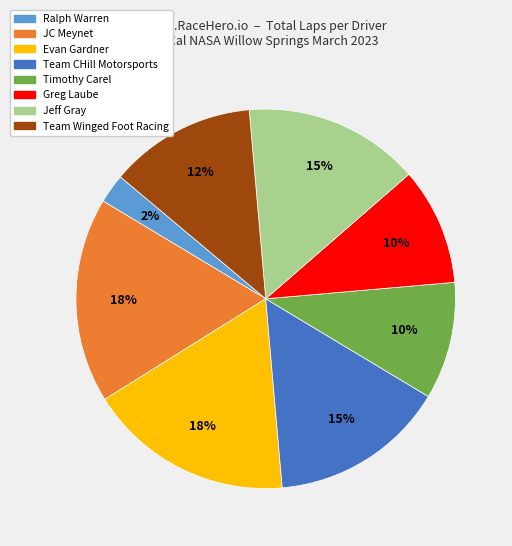

Count the number of slices in the pie.

8